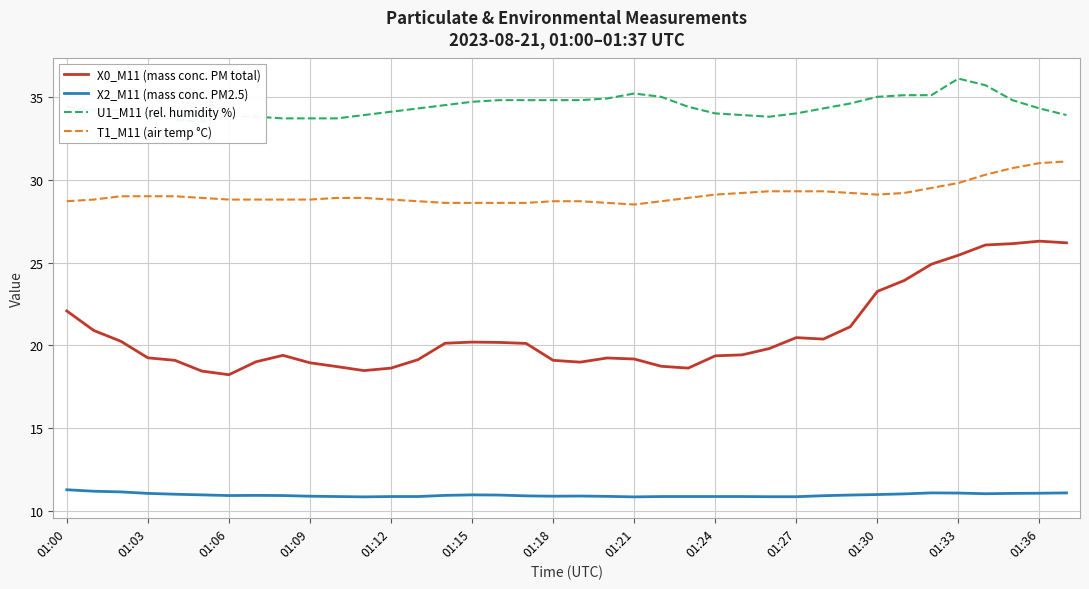

The T1_M11 (air temp °C) series shows 7.1 at 01:12. True or false?

False